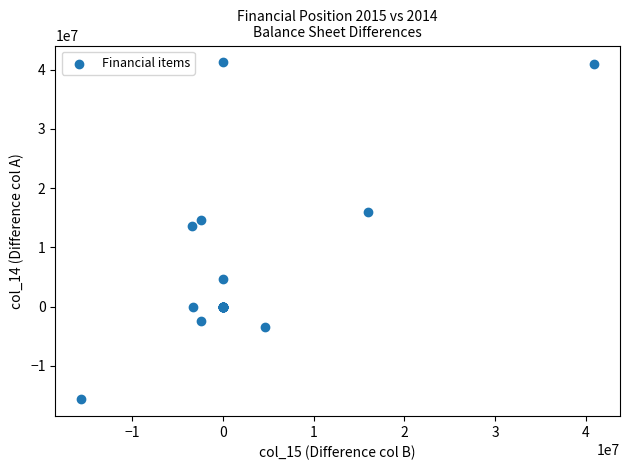

What Y value in the scatter plot is closest to 12786555?

13529424.1